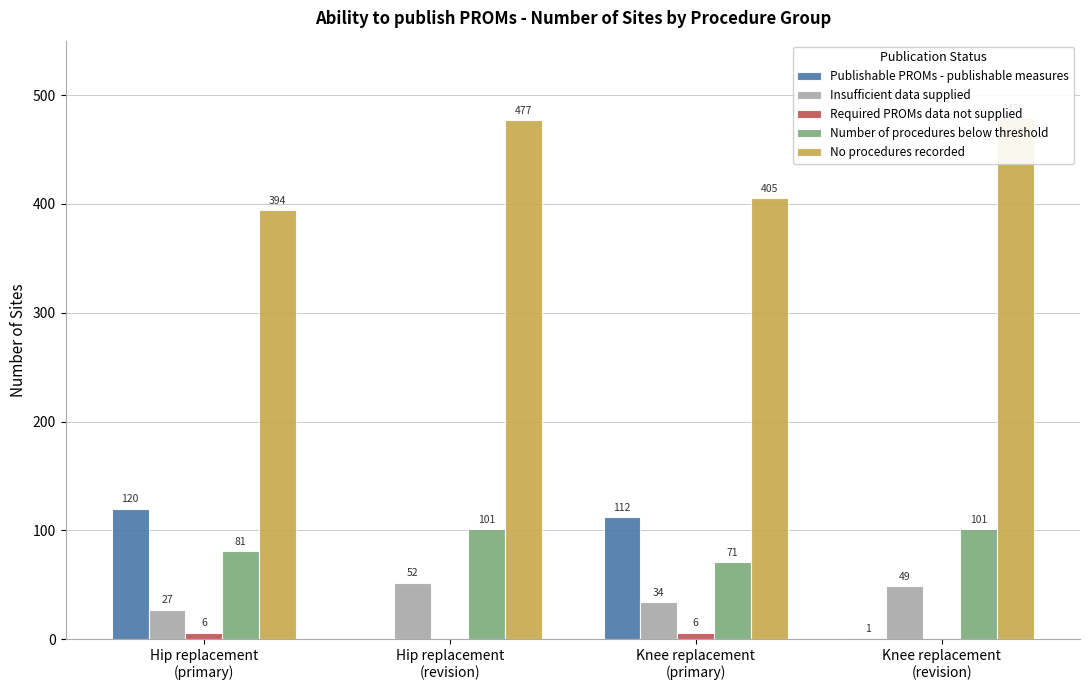

Reading right to left, list all the values displayed in this chart.

Publishable PROMs - publishable measures: 1	112	0	120
Insufficient data supplied: 49	34	52	27
Required PROMs data not supplied: 0	6	0	6
Number of procedures below threshold: 101	71	101	81
No procedures recorded: 479	405	477	394